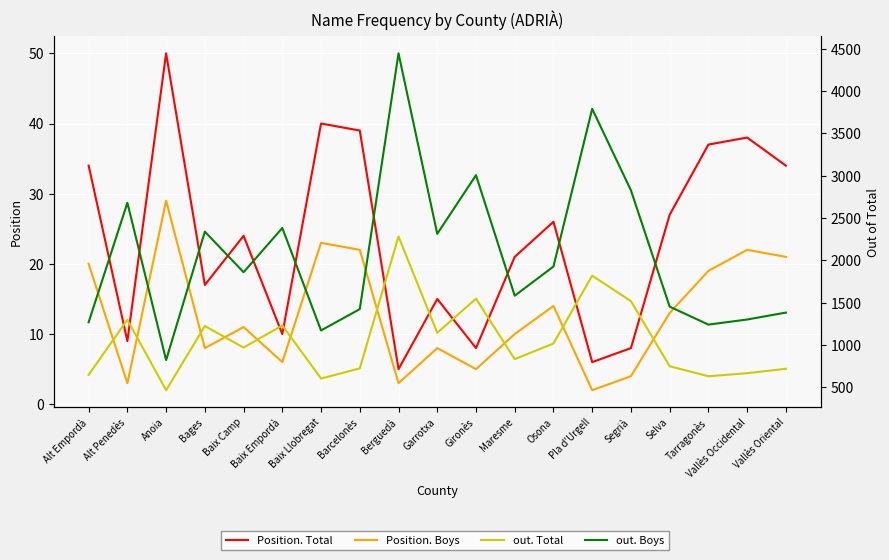

True or false: Position. Total and out. Boys cross at least once.

False